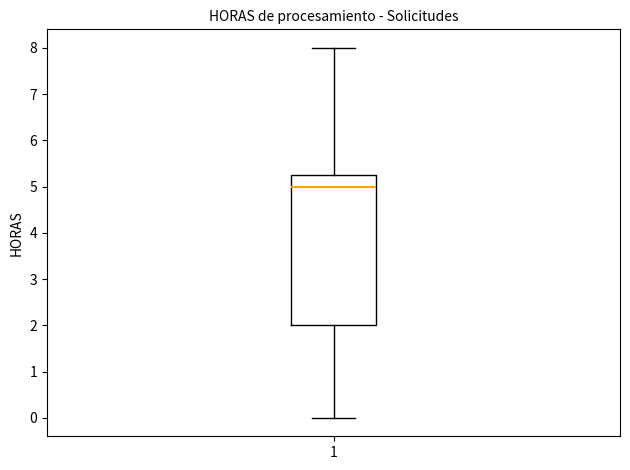

Where does the median line of the box at x = 1 sit on the y-axis? The values are not printed on the chart, so give them approximately, as read against the axis.

5.0